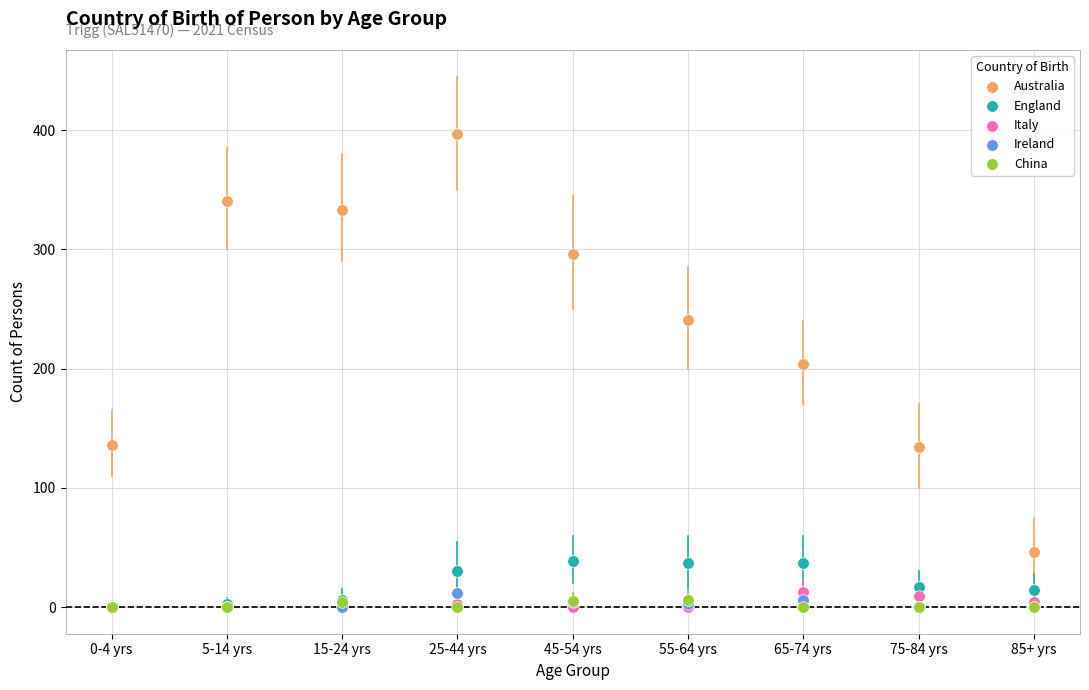

Across all series, what Y value is closest to 198?

204